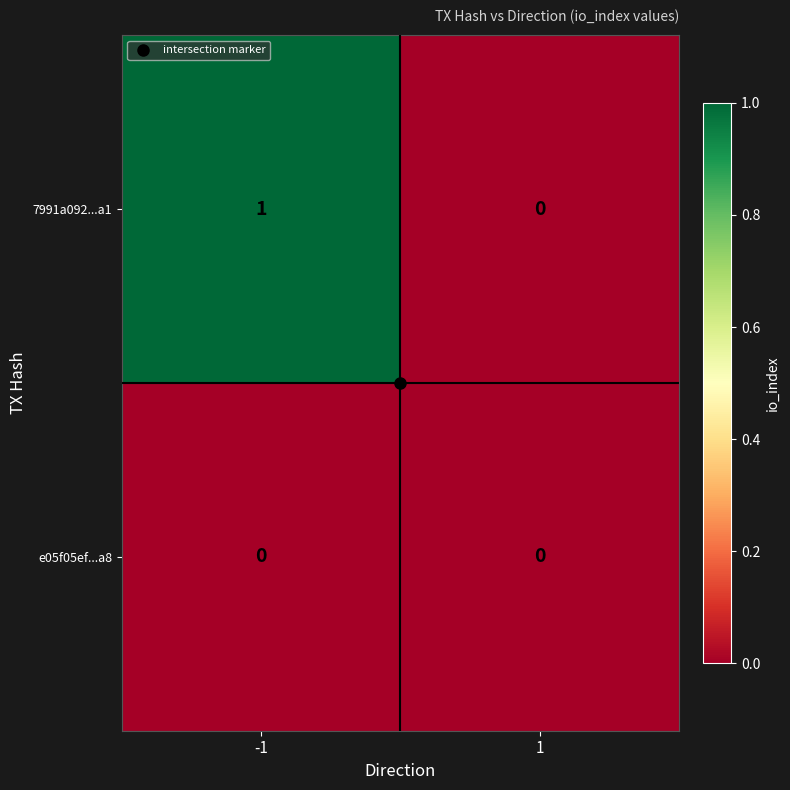

List the series in order of their overall mean, lowest first.

e05f05ef...a8, 7991a092...a1